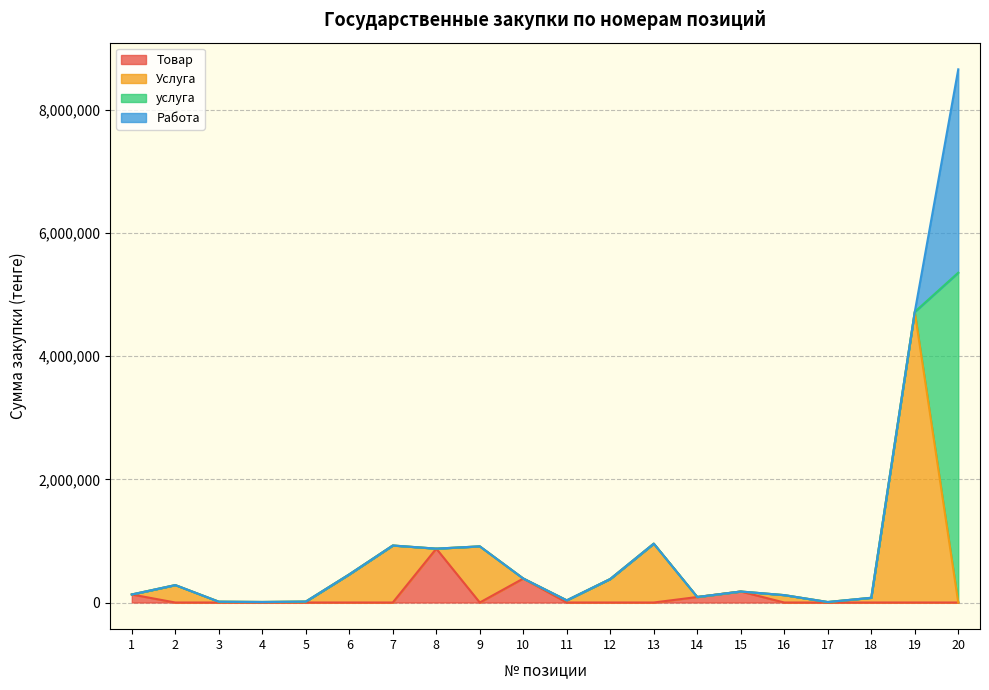

At which category does Услуга reach its first local valley?

4